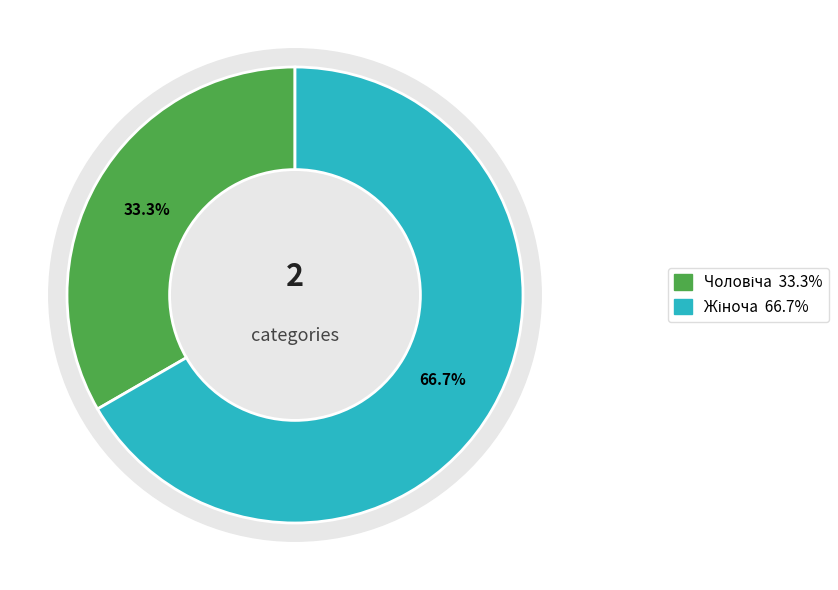

What percentage do Чоловіча and Жіноча together represent?

100.0%